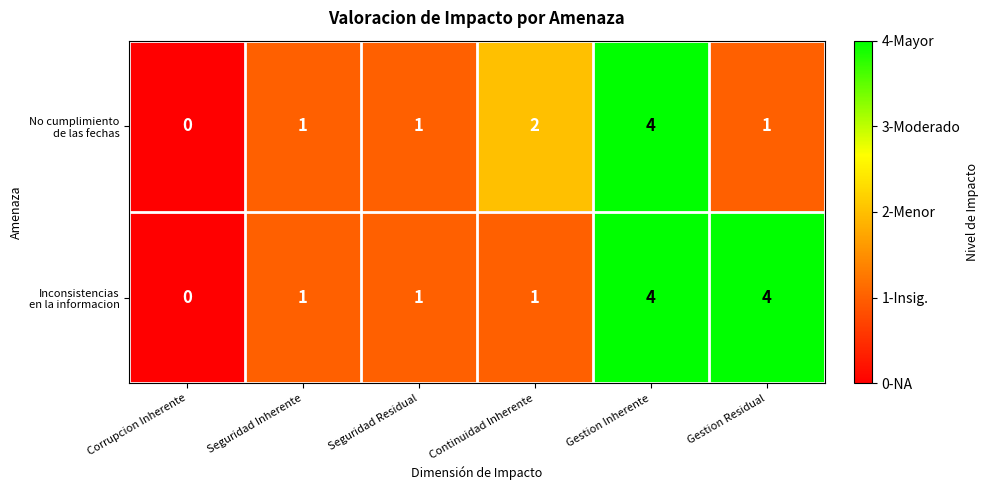

At which category does the chart reach its minimum across all series?

Corrupcion Inherente